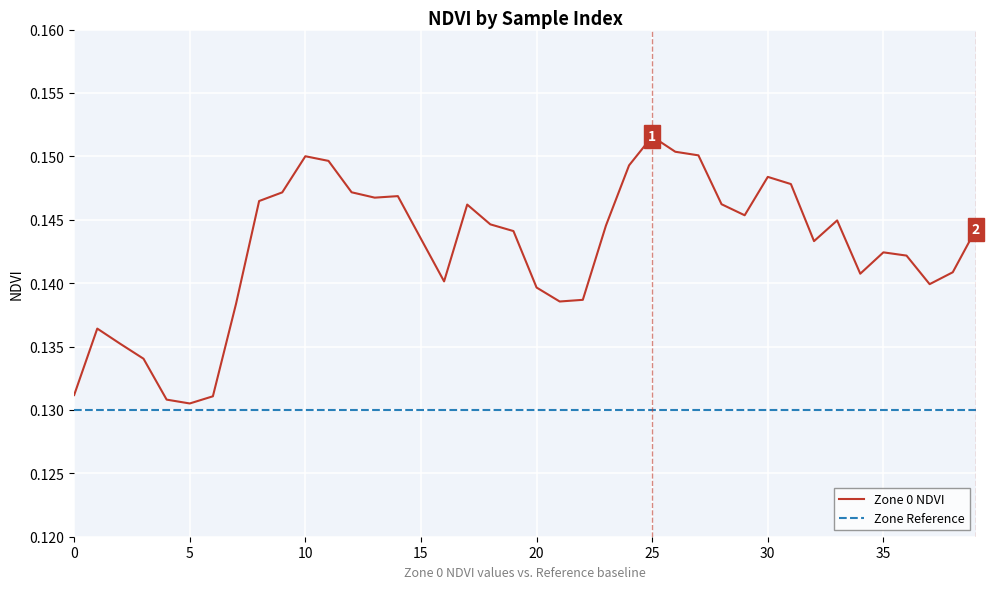

How many lines are shown in the chart?

2